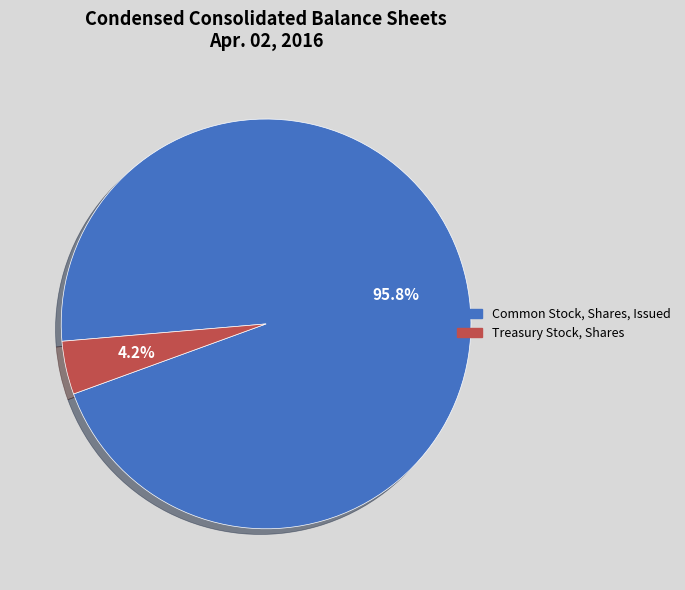

What is the largest slice in the pie chart?

Common Stock, Shares, Issued